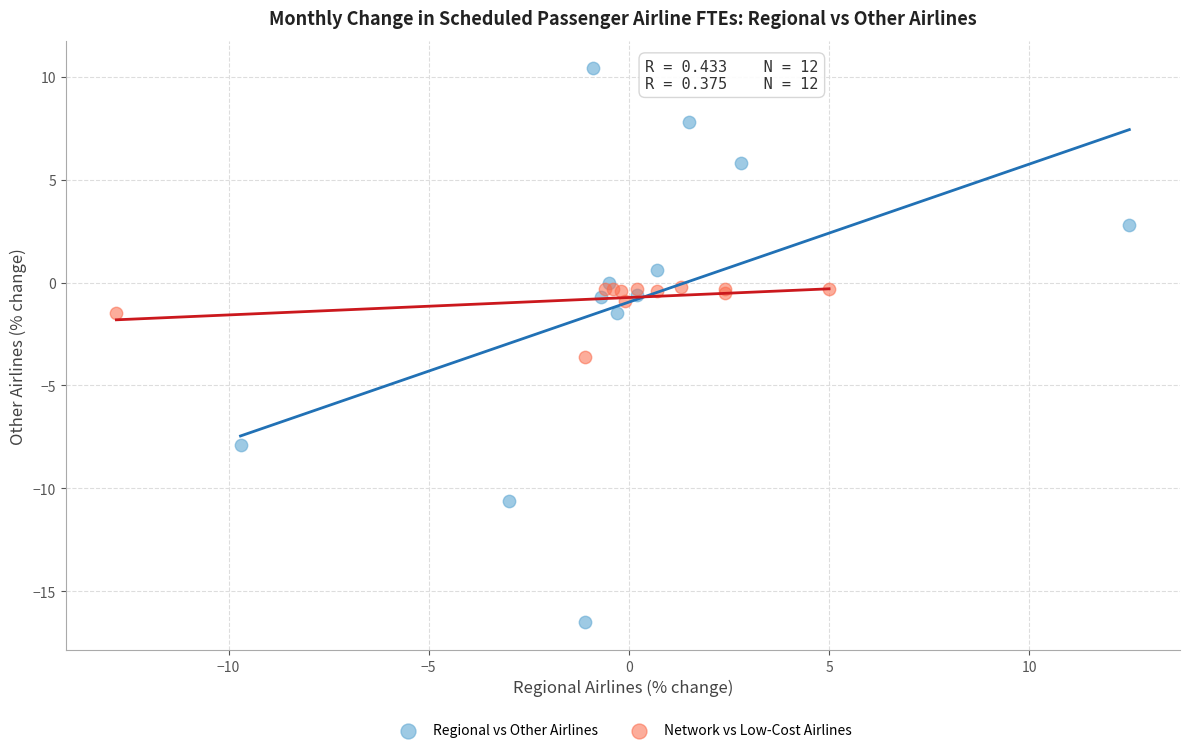

Which series has the widest spread of Y values?

Regional vs Other Airlines